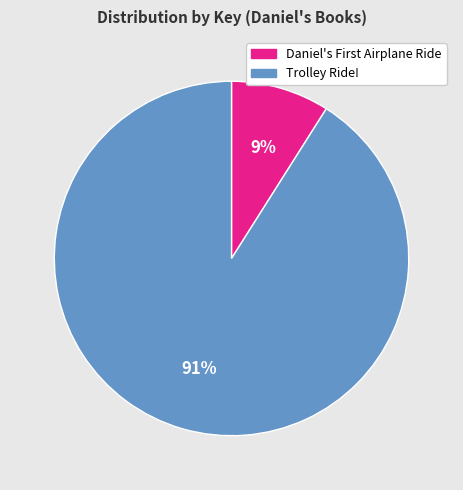

Rank the categories by value from lowest to highest.

Daniel's First Airplane Ride, Trolley Ride!